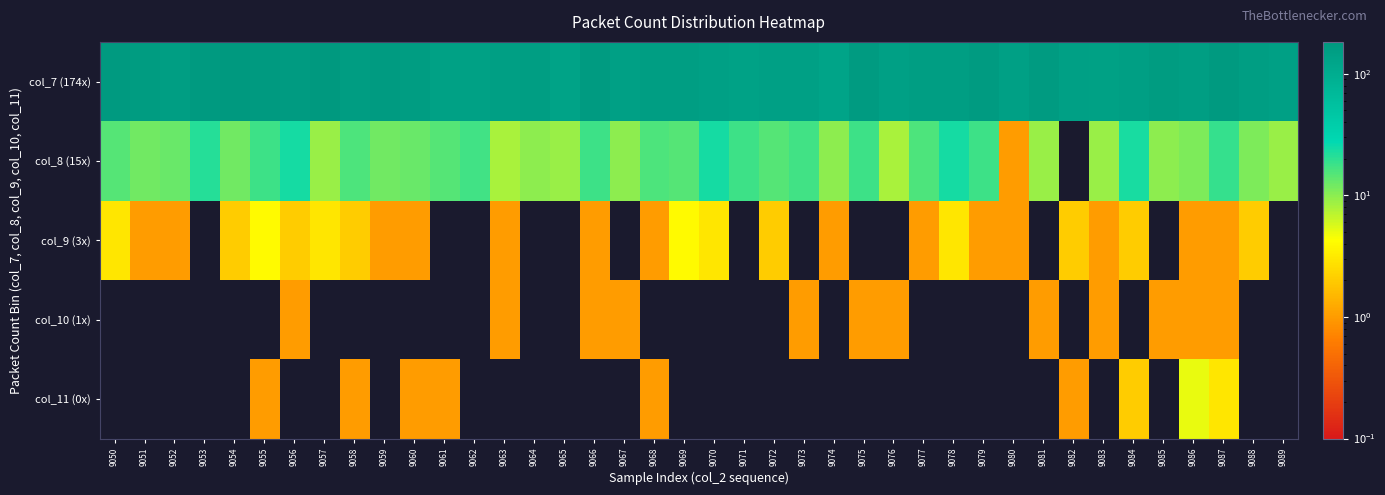

Count the number of data series in this chart.

5